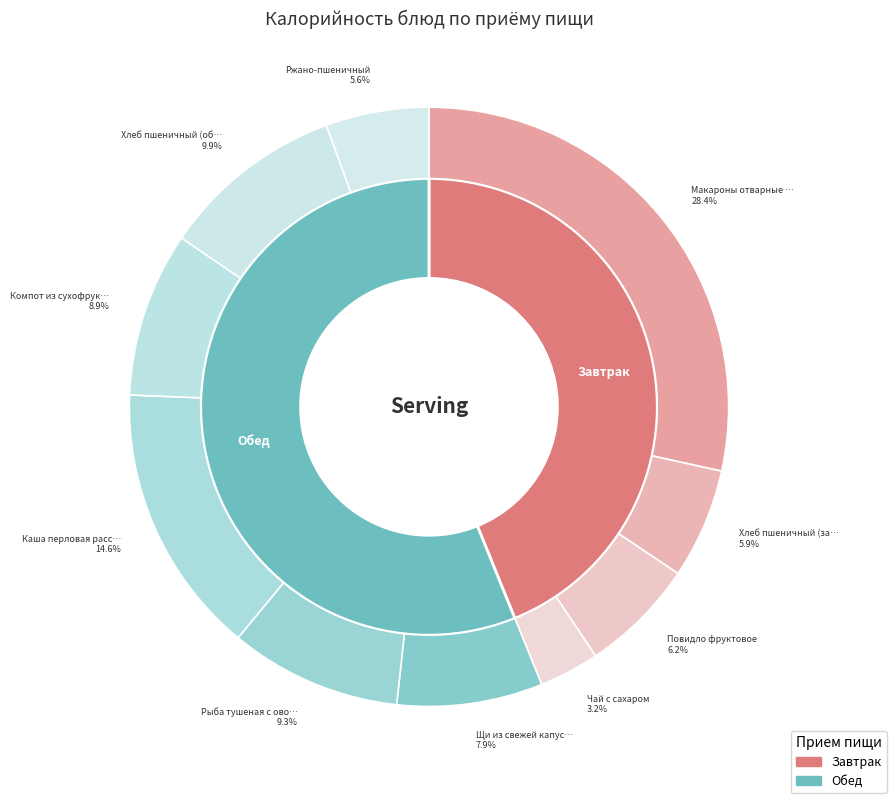

To the nearest percent, what is the average slice percentage?

10%